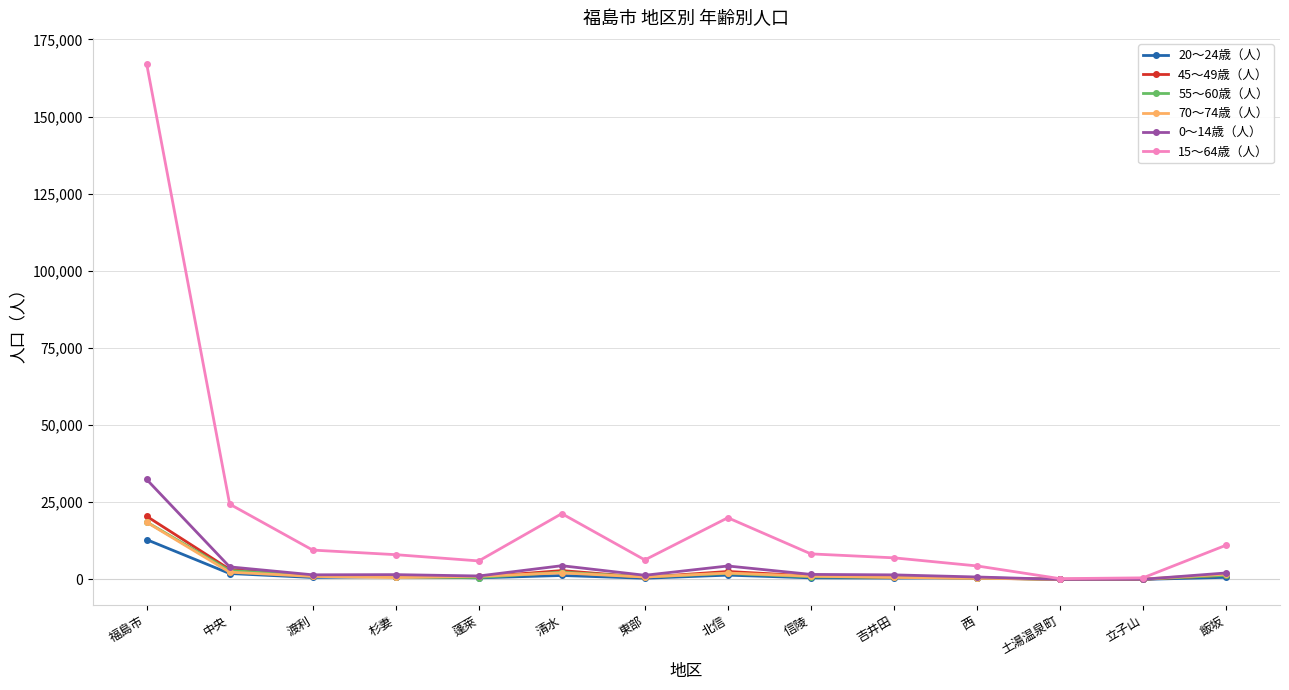

What is the sum of the 55～60歳（人） values at 北信 and 飯坂?

3272